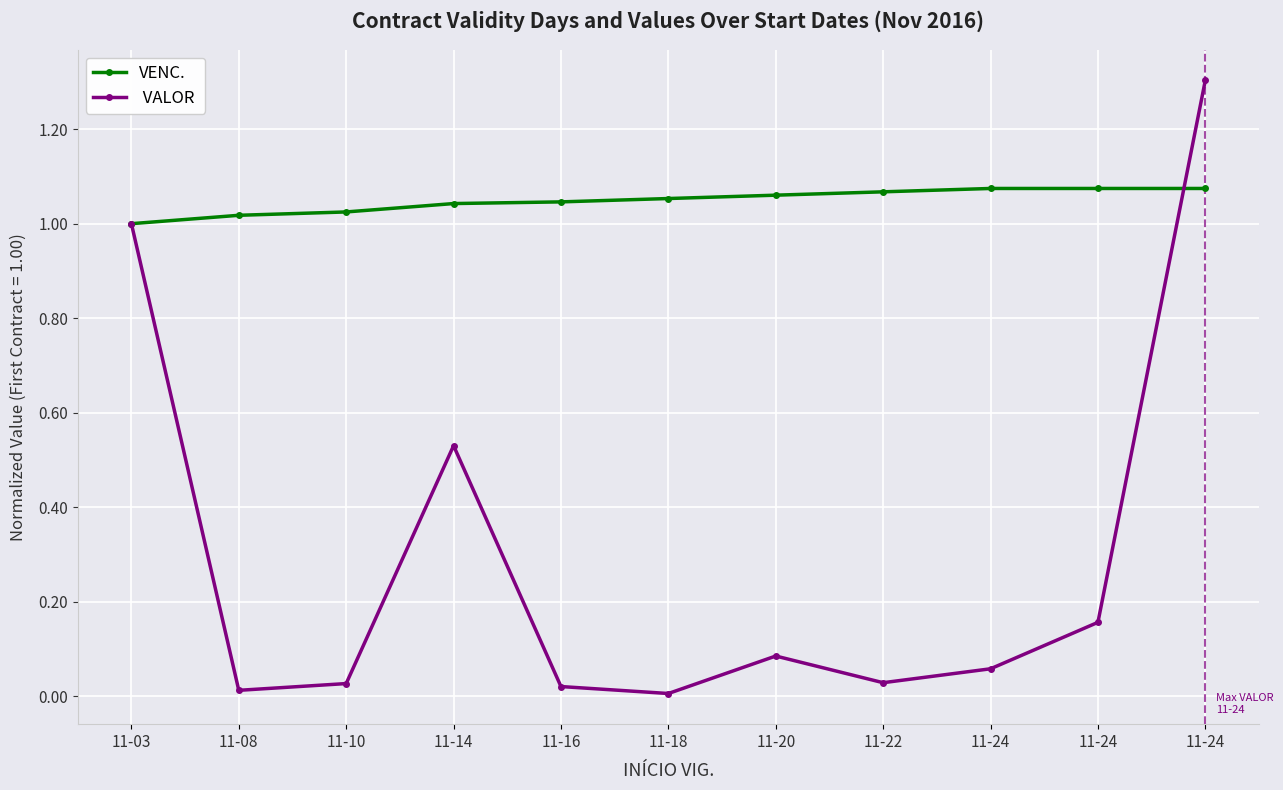

Does the chart have visible grid lines?

Yes